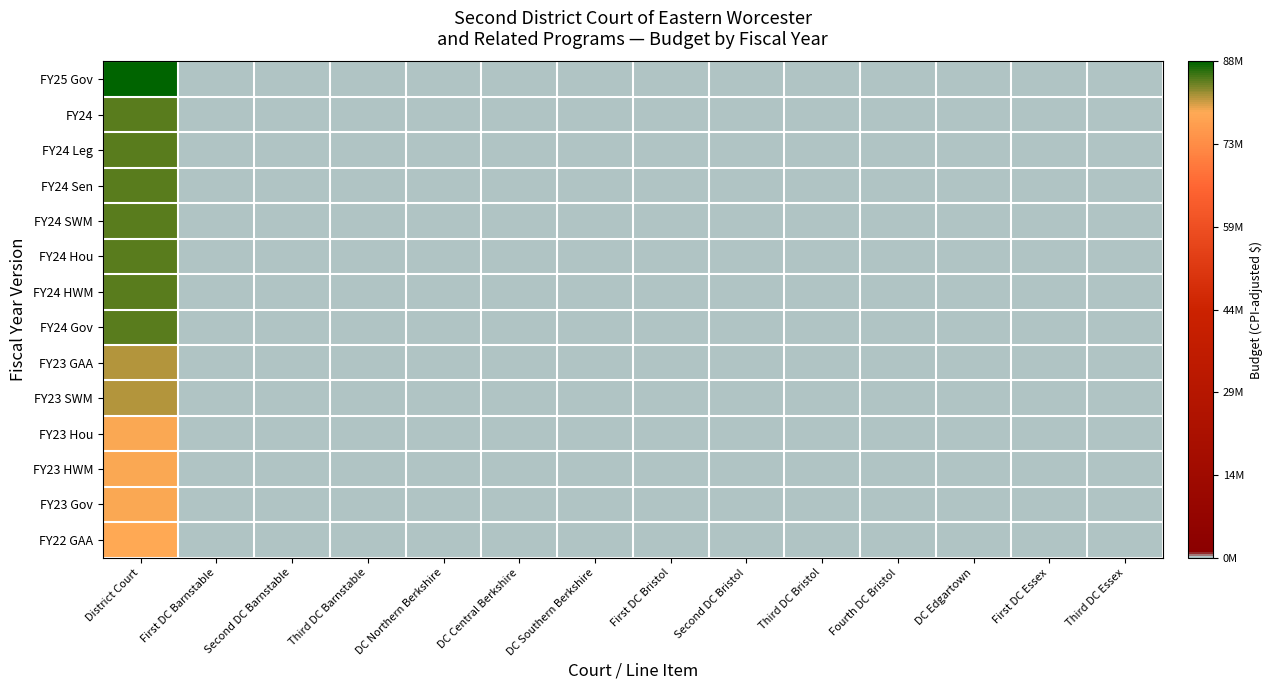

Reading right to left, transcribe all the data shown in this chart.

FY25 Gov: Third DC Essex=0	First DC Essex=0	DC Edgartown=0	Fourth DC Bristol=0	Third DC Bristol=0	Second DC Bristol=0	First DC Bristol=0	DC Southern Berkshire=0	DC Central Berkshire=0	DC Northern Berkshire=0	Third DC Barnstable=0	Second DC Barnstable=0	First DC Barnstable=0	District Court=88626632
FY24: Third DC Essex=0	First DC Essex=0	DC Edgartown=0	Fourth DC Bristol=0	Third DC Bristol=0	Second DC Bristol=0	First DC Bristol=0	DC Southern Berkshire=0	DC Central Berkshire=0	DC Northern Berkshire=0	Third DC Barnstable=0	Second DC Barnstable=0	First DC Barnstable=0	District Court=85202740
FY24 Leg: Third DC Essex=0	First DC Essex=0	DC Edgartown=0	Fourth DC Bristol=0	Third DC Bristol=0	Second DC Bristol=0	First DC Bristol=0	DC Southern Berkshire=0	DC Central Berkshire=0	DC Northern Berkshire=0	Third DC Barnstable=0	Second DC Barnstable=0	First DC Barnstable=0	District Court=85202740
FY24 Sen: Third DC Essex=0	First DC Essex=0	DC Edgartown=0	Fourth DC Bristol=0	Third DC Bristol=0	Second DC Bristol=0	First DC Bristol=0	DC Southern Berkshire=0	DC Central Berkshire=0	DC Northern Berkshire=0	Third DC Barnstable=0	Second DC Barnstable=0	First DC Barnstable=0	District Court=85202740
FY24 SWM: Third DC Essex=0	First DC Essex=0	DC Edgartown=0	Fourth DC Bristol=0	Third DC Bristol=0	Second DC Bristol=0	First DC Bristol=0	DC Southern Berkshire=0	DC Central Berkshire=0	DC Northern Berkshire=0	Third DC Barnstable=0	Second DC Barnstable=0	First DC Barnstable=0	District Court=85202740
FY24 Hou: Third DC Essex=0	First DC Essex=0	DC Edgartown=0	Fourth DC Bristol=0	Third DC Bristol=0	Second DC Bristol=0	First DC Bristol=0	DC Southern Berkshire=0	DC Central Berkshire=0	DC Northern Berkshire=0	Third DC Barnstable=0	Second DC Barnstable=0	First DC Barnstable=0	District Court=85381162
FY24 HWM: Third DC Essex=0	First DC Essex=0	DC Edgartown=0	Fourth DC Bristol=0	Third DC Bristol=0	Second DC Bristol=0	First DC Bristol=0	DC Southern Berkshire=0	DC Central Berkshire=0	DC Northern Berkshire=0	Third DC Barnstable=0	Second DC Barnstable=0	First DC Barnstable=0	District Court=85202740
FY24 Gov: Third DC Essex=0	First DC Essex=0	DC Edgartown=0	Fourth DC Bristol=0	Third DC Bristol=0	Second DC Bristol=0	First DC Bristol=0	DC Southern Berkshire=0	DC Central Berkshire=0	DC Northern Berkshire=0	Third DC Barnstable=0	Second DC Barnstable=0	First DC Barnstable=0	District Court=85202739
FY23 GAA: Third DC Essex=0	First DC Essex=0	DC Edgartown=0	Fourth DC Bristol=0	Third DC Bristol=0	Second DC Bristol=0	First DC Bristol=0	DC Southern Berkshire=0	DC Central Berkshire=0	DC Northern Berkshire=0	Third DC Barnstable=0	Second DC Barnstable=0	First DC Barnstable=0	District Court=82108115
FY23 SWM: Third DC Essex=0	First DC Essex=0	DC Edgartown=0	Fourth DC Bristol=0	Third DC Bristol=0	Second DC Bristol=0	First DC Bristol=0	DC Southern Berkshire=0	DC Central Berkshire=0	DC Northern Berkshire=0	Third DC Barnstable=0	Second DC Barnstable=0	First DC Barnstable=0	District Court=82108115
FY23 Hou: Third DC Essex=0	First DC Essex=0	DC Edgartown=0	Fourth DC Bristol=0	Third DC Bristol=0	Second DC Bristol=0	First DC Bristol=0	DC Southern Berkshire=0	DC Central Berkshire=0	DC Northern Berkshire=0	Third DC Barnstable=0	Second DC Barnstable=0	First DC Barnstable=0	District Court=79854410
FY23 HWM: Third DC Essex=0	First DC Essex=0	DC Edgartown=0	Fourth DC Bristol=0	Third DC Bristol=0	Second DC Bristol=0	First DC Bristol=0	DC Southern Berkshire=0	DC Central Berkshire=0	DC Northern Berkshire=0	Third DC Barnstable=0	Second DC Barnstable=0	First DC Barnstable=0	District Court=79854410
FY23 Gov: Third DC Essex=0	First DC Essex=0	DC Edgartown=0	Fourth DC Bristol=0	Third DC Bristol=0	Second DC Bristol=0	First DC Bristol=0	DC Southern Berkshire=0	DC Central Berkshire=0	DC Northern Berkshire=0	Third DC Barnstable=0	Second DC Barnstable=0	First DC Barnstable=0	District Court=79854410
FY22 GAA: Third DC Essex=0	First DC Essex=0	DC Edgartown=0	Fourth DC Bristol=0	Third DC Bristol=0	Second DC Bristol=0	First DC Bristol=0	DC Southern Berkshire=0	DC Central Berkshire=0	DC Northern Berkshire=0	Third DC Barnstable=0	Second DC Barnstable=0	First DC Barnstable=0	District Court=79482936